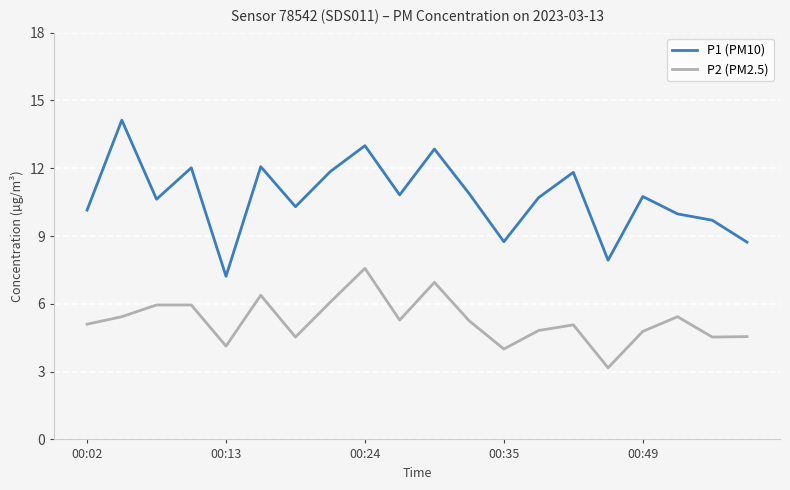

What is the maximum value shown in the chart?

14.1